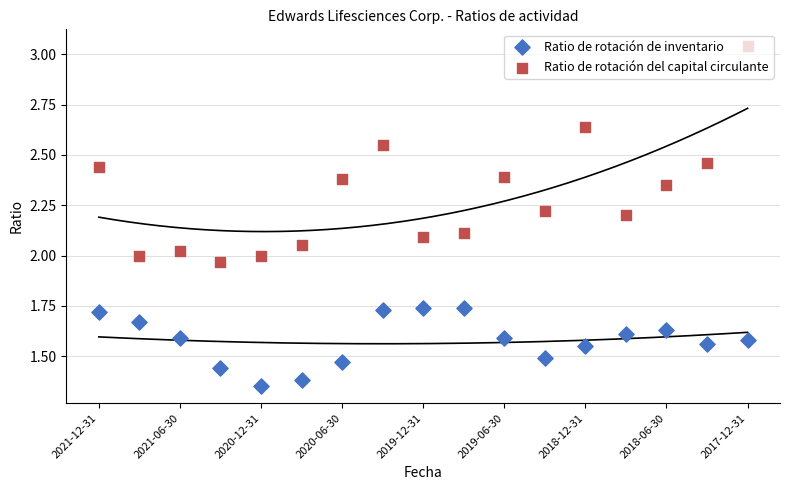

Which series reaches the maximum Y coordinate?

Ratio de rotación del capital circulante